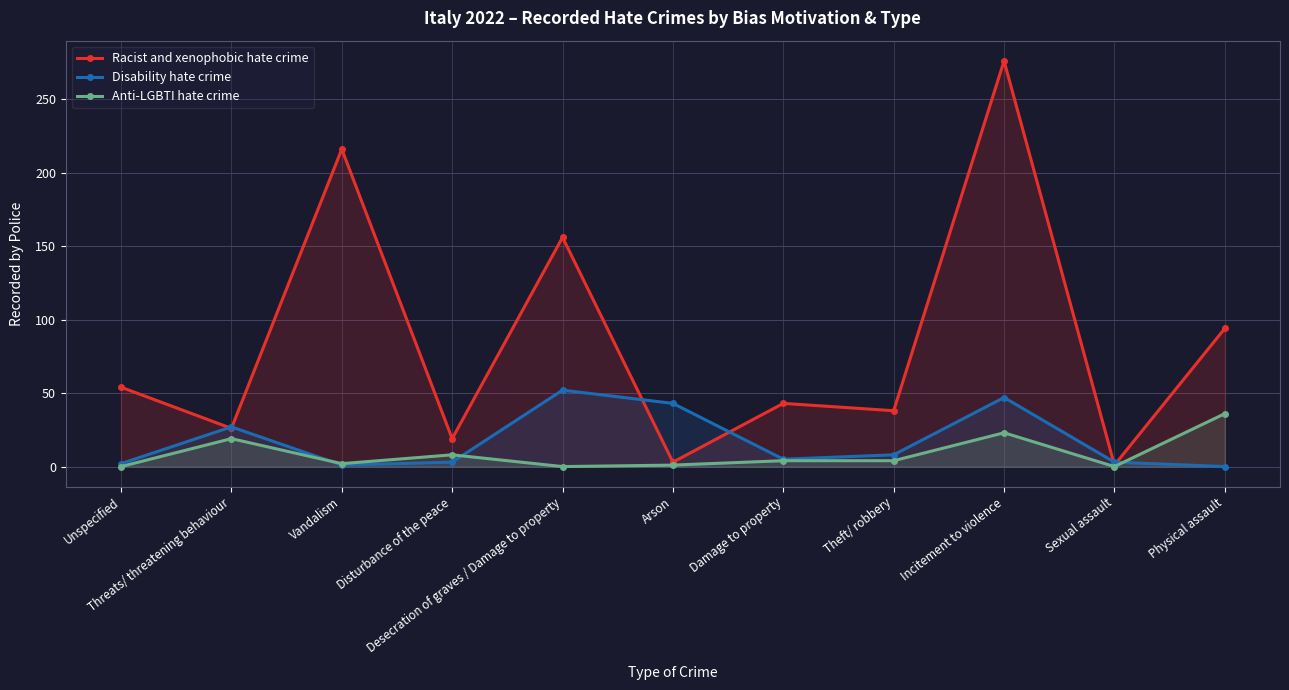

The value of Anti-LGBTI hate crime at Incitement to violence is 35. True or false?

False